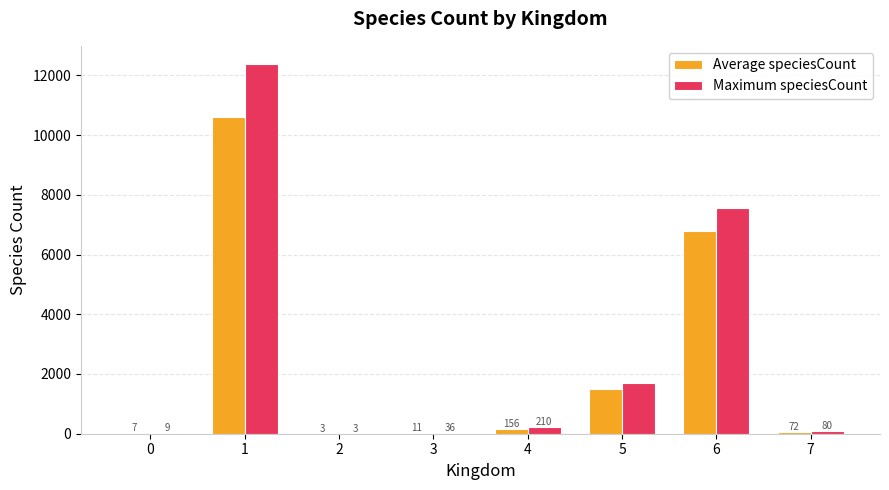

Which series has the largest total across all categories?

Maximum speciesCount